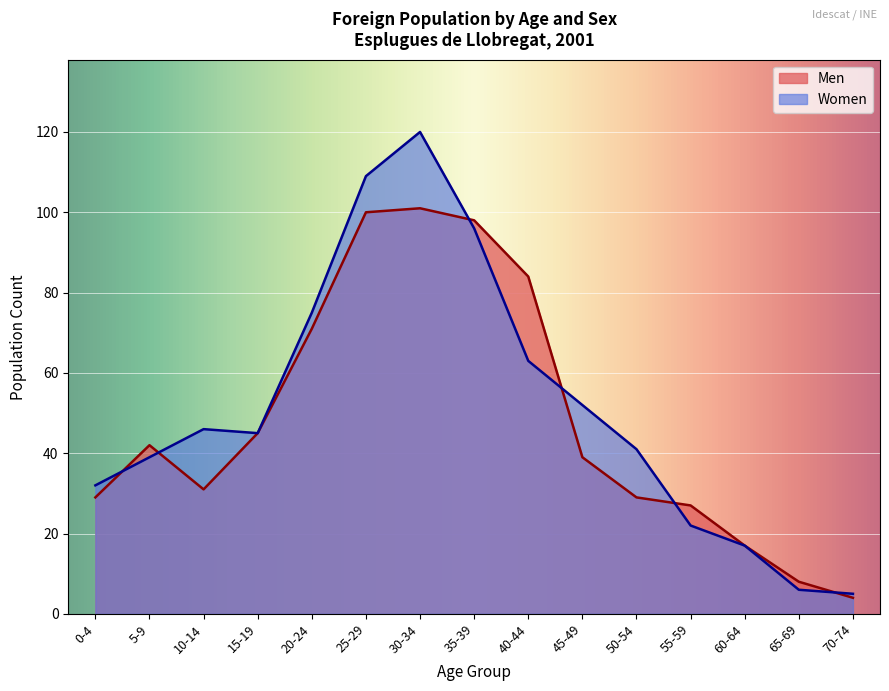

Which category has the highest value across all series?

30-34